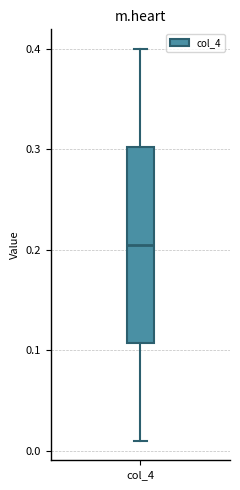

Read this box plot against the y-axis: the position of the median line, the range covered by the box, and the ends of both whiskers. The values are not printed on the chart, so give them approximately, as read against the axis.

median 0.21, box 0.11 to 0.30, whiskers 0.01 to 0.40